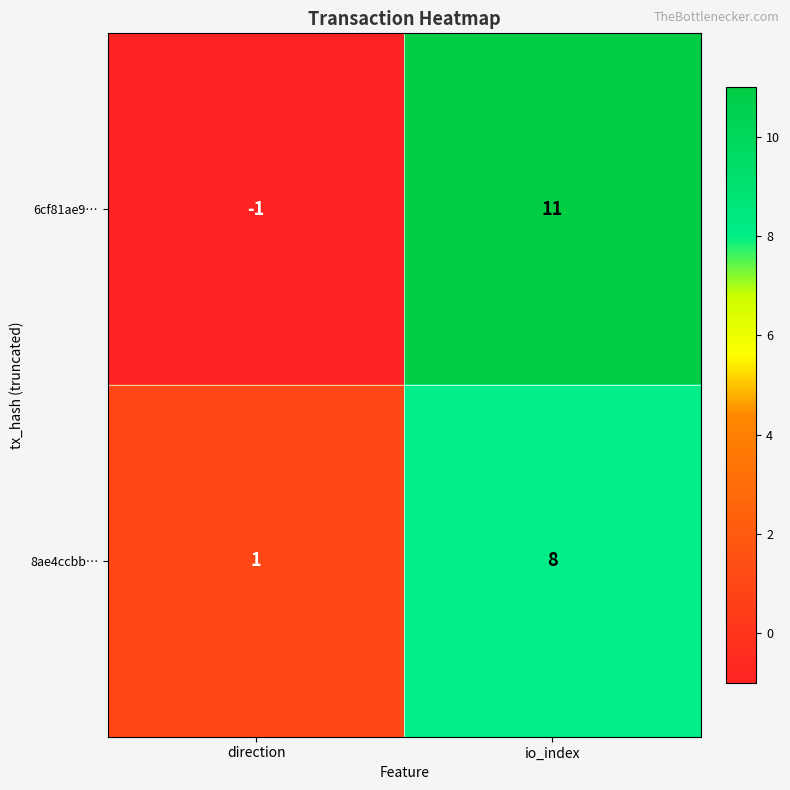

Which series changed the most between direction and io_index?

6cf81ae9…